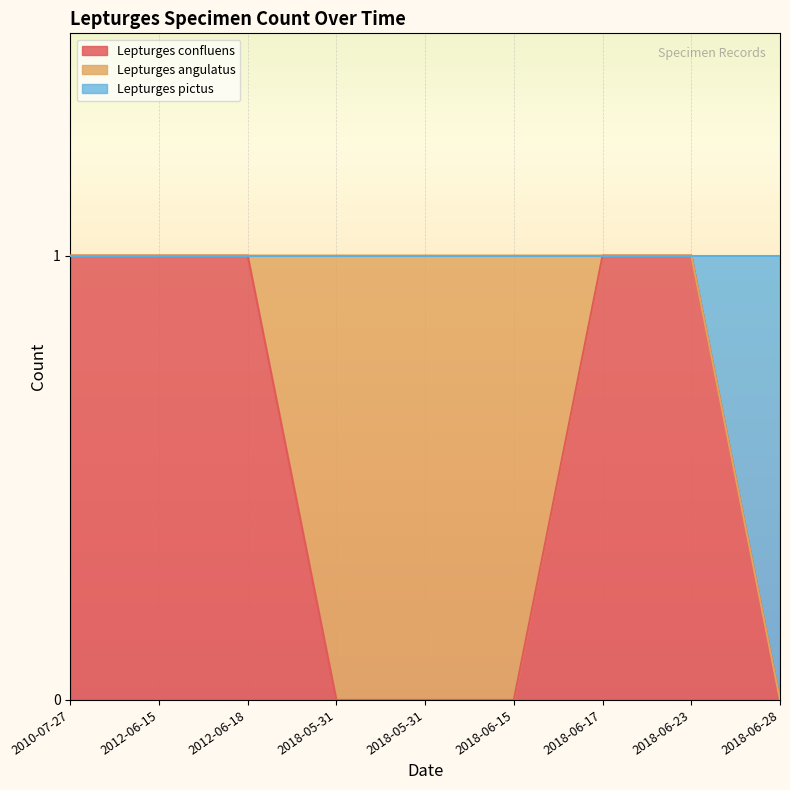

Does the chart display data point markers on the line(s)?

No